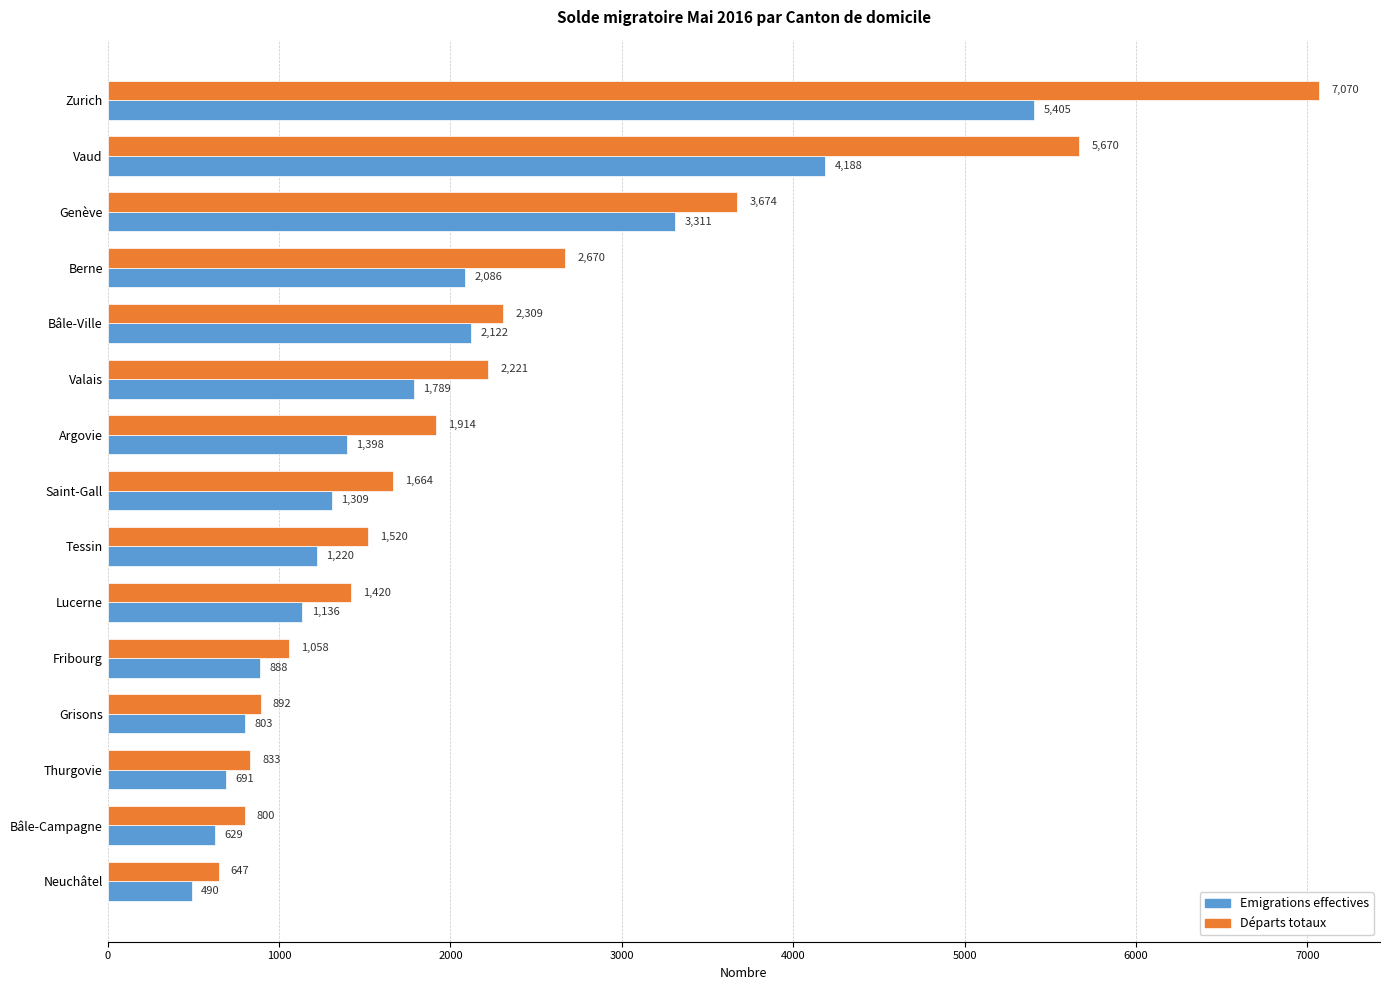

Where is Emigrations effectives nearest to the value 2947?

Genève